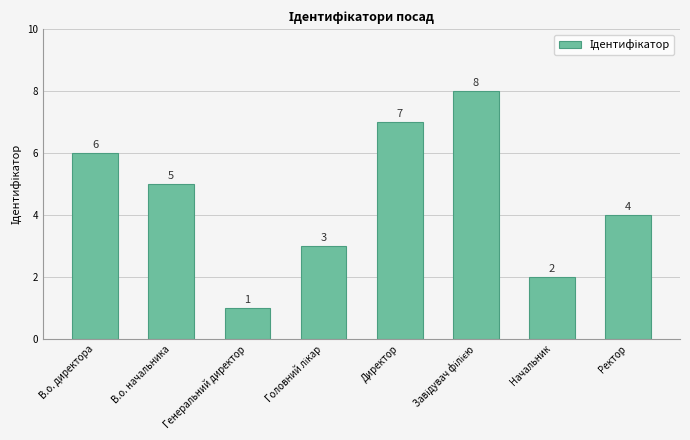

What is the difference between the maximum and minimum values?

7